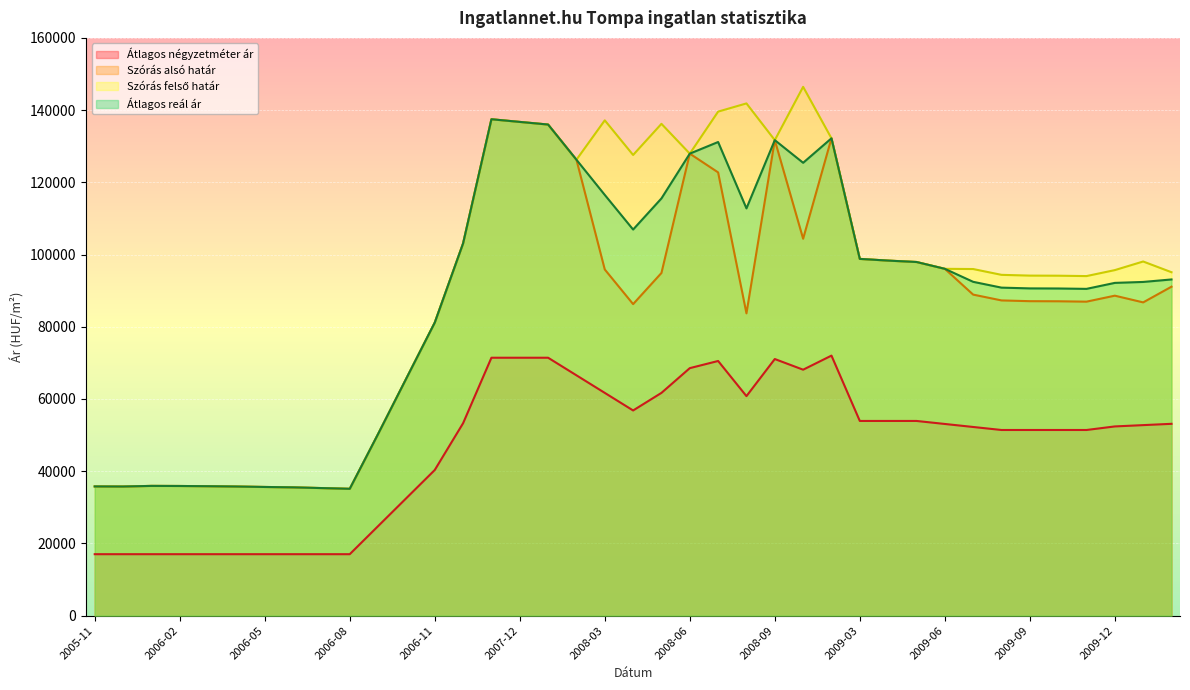

Which label corresponds to the largest value in the chart?

2009-01